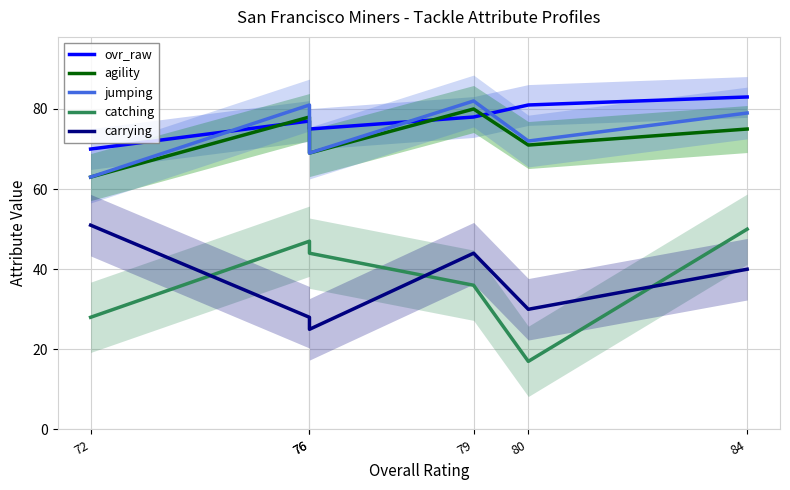

What are all the series names shown in the legend?

ovr_raw, agility, jumping, catching, carrying